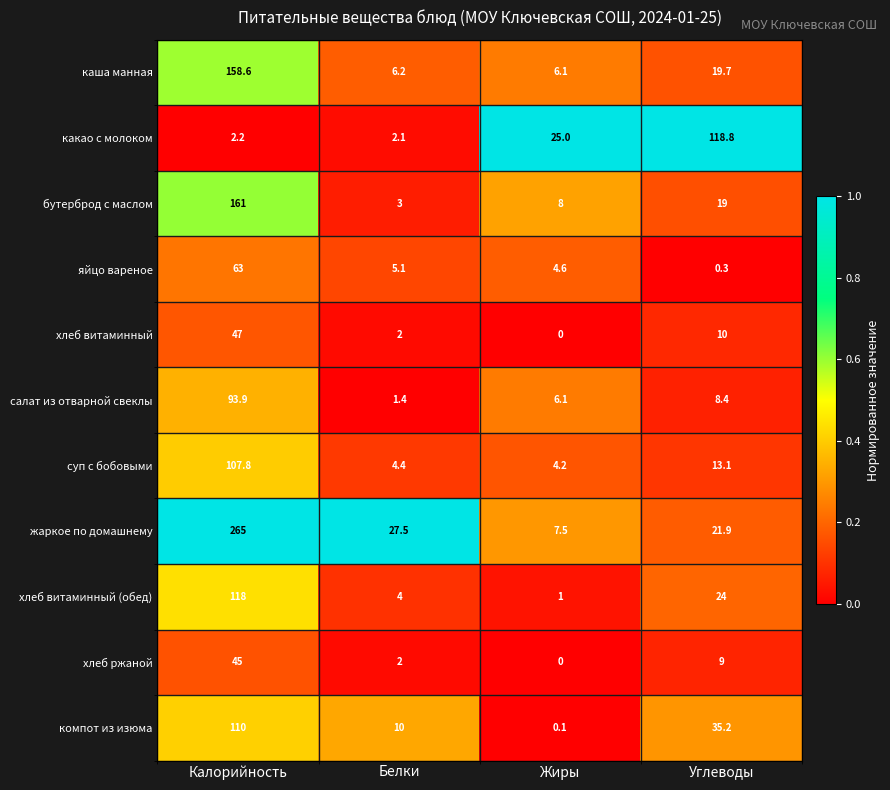

Which series changed the most between Калорийность and Белки?

жаркое по домашнему